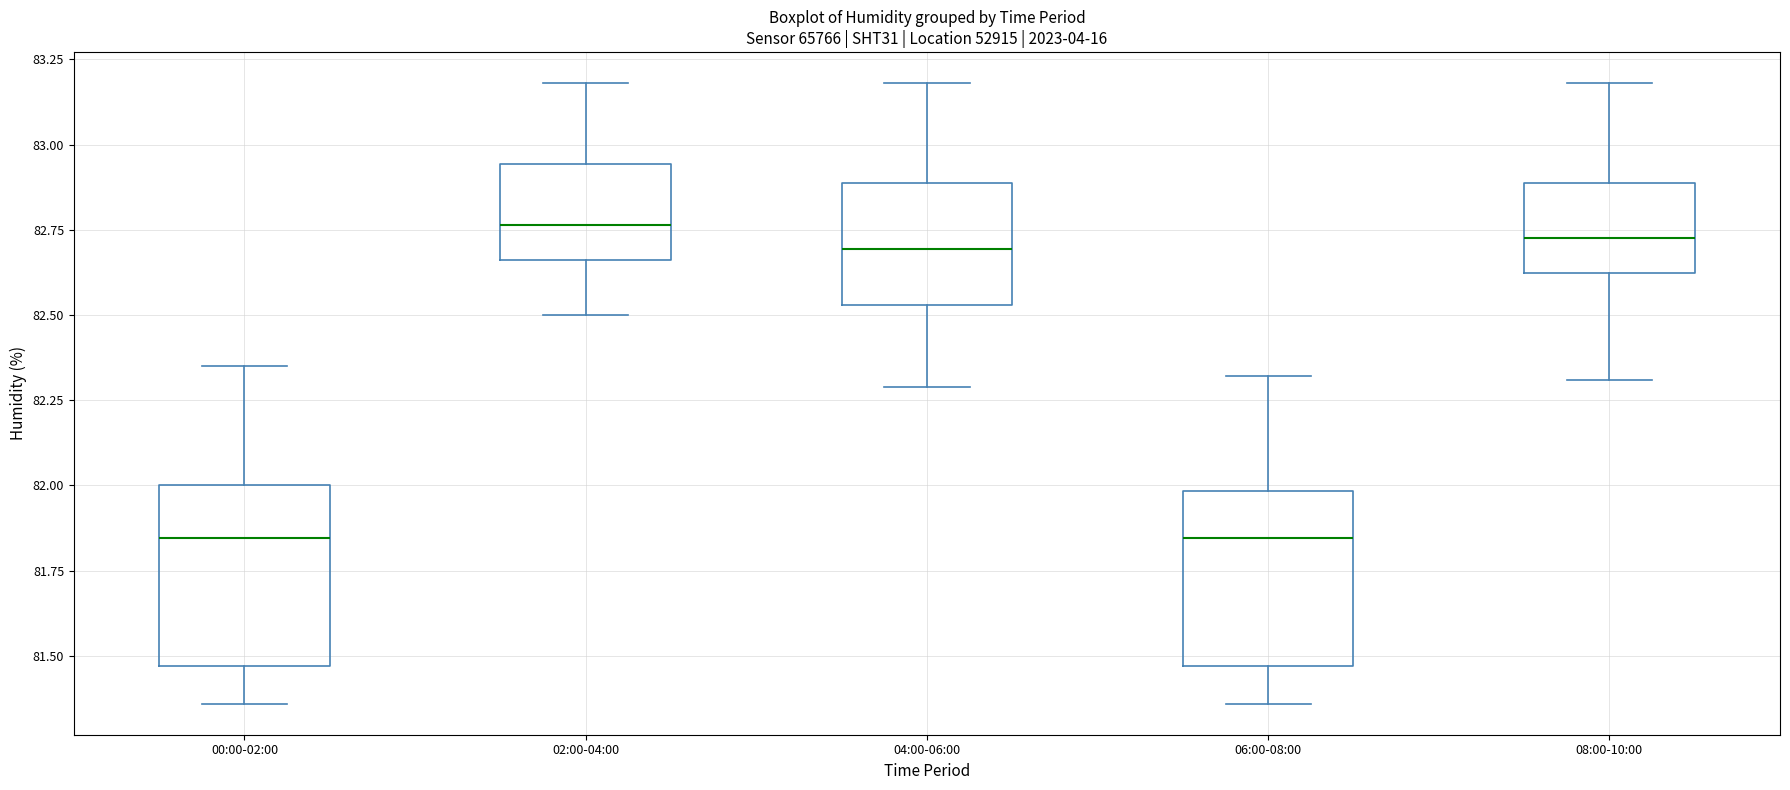

Where does the upper whisker of the box for 00:00-02:00 end on the y-axis? The values are not printed on the chart, so give them approximately, as read against the axis.

82.35